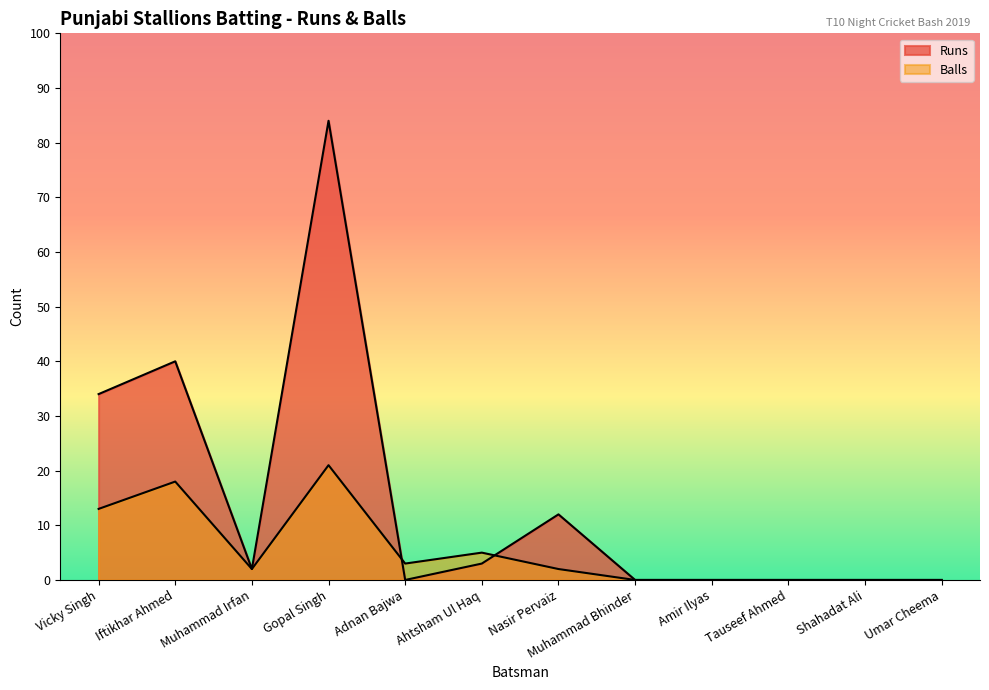

True or false: Runs and Balls cross at least once.

True